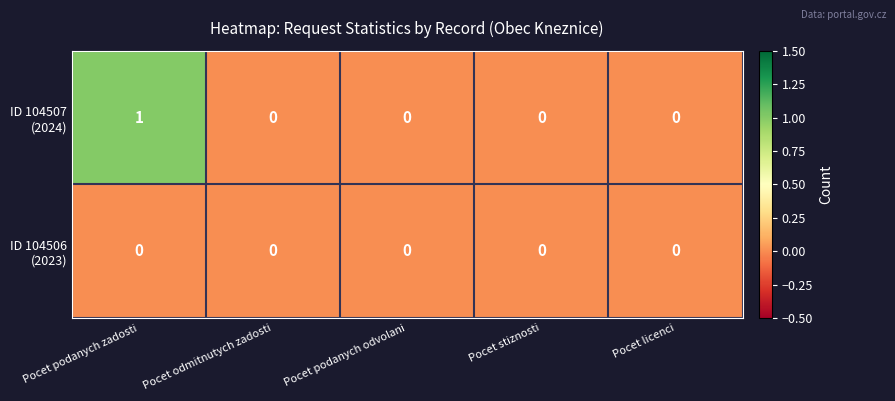

Which category has the highest value across all series?

Pocet podanych zadosti